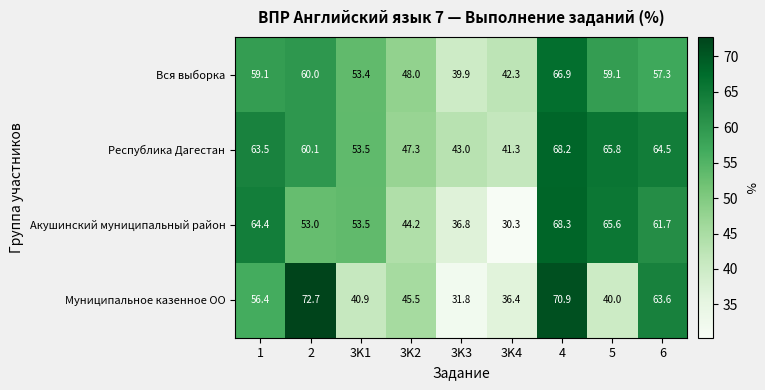

List the series in order of their peak value, highest first.

Муниципальное казенное ОО, Акушинский муниципальный район, Республика Дагестан, Вся выборка